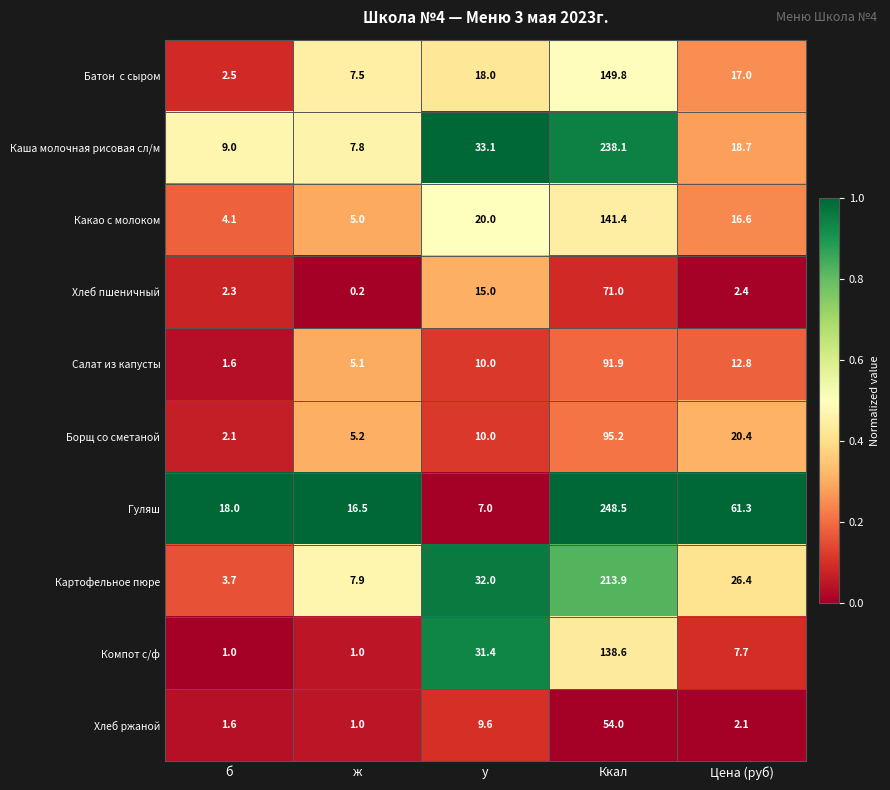

True or false: Хлеб пшеничный has a value of 24.2 at у.

False